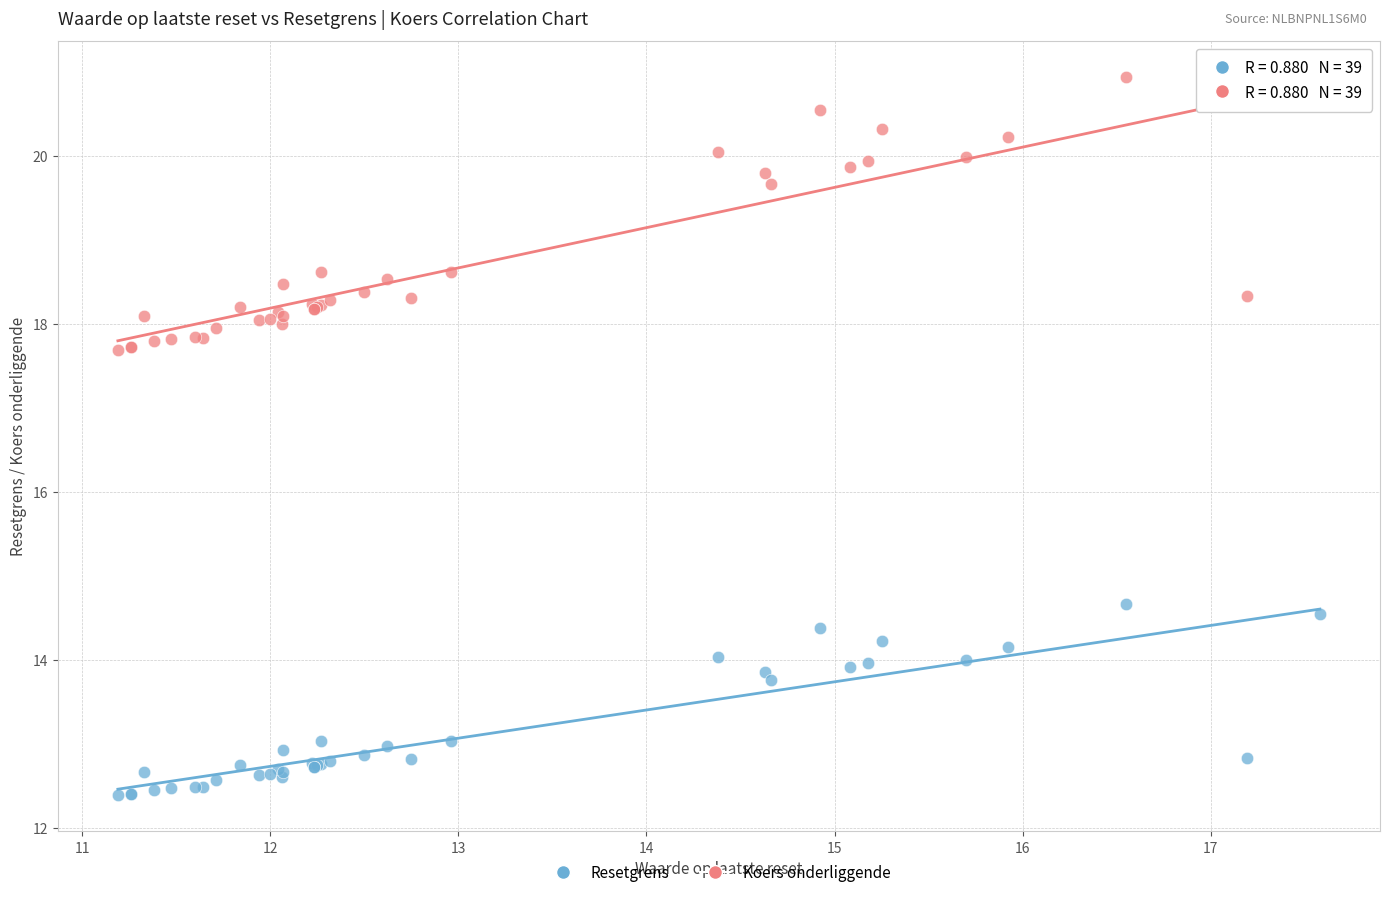

Which series reaches the maximum Y coordinate?

Koers onderliggende